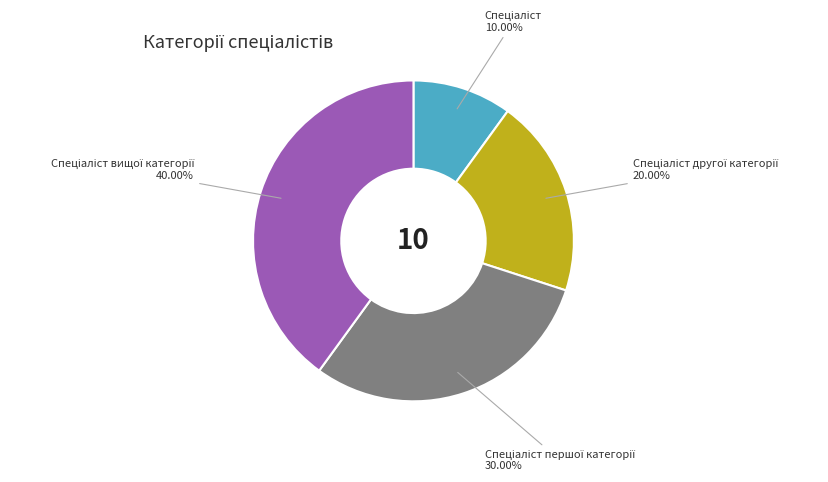

Is there a majority slice in this chart?

No